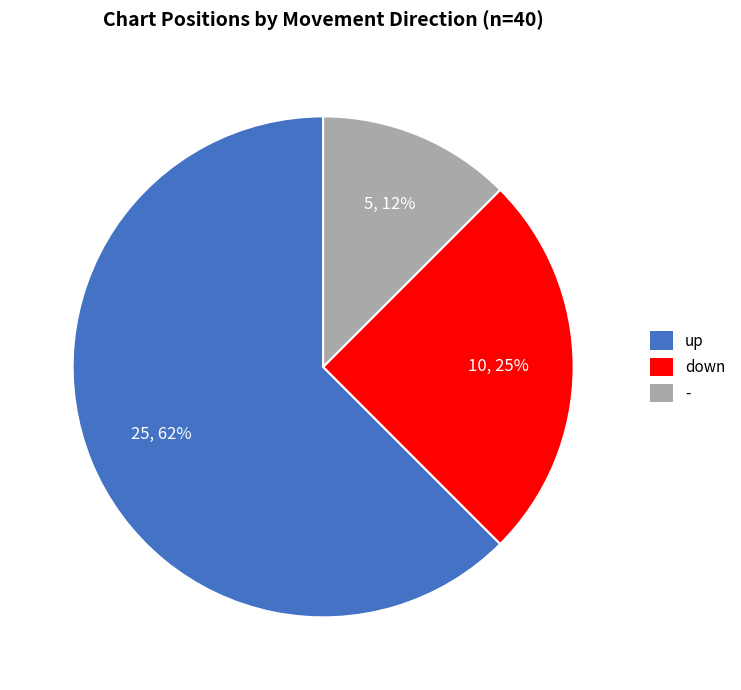

Approximately how many times larger is the value at down compared to up?

0.4